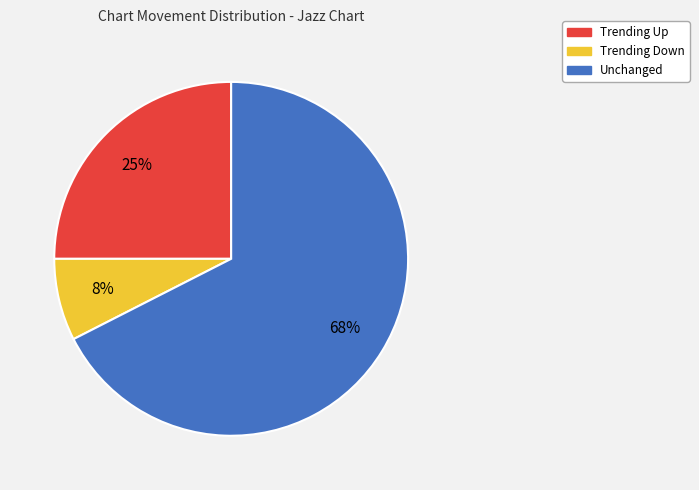

To the nearest percent, what is the average slice percentage?

33%